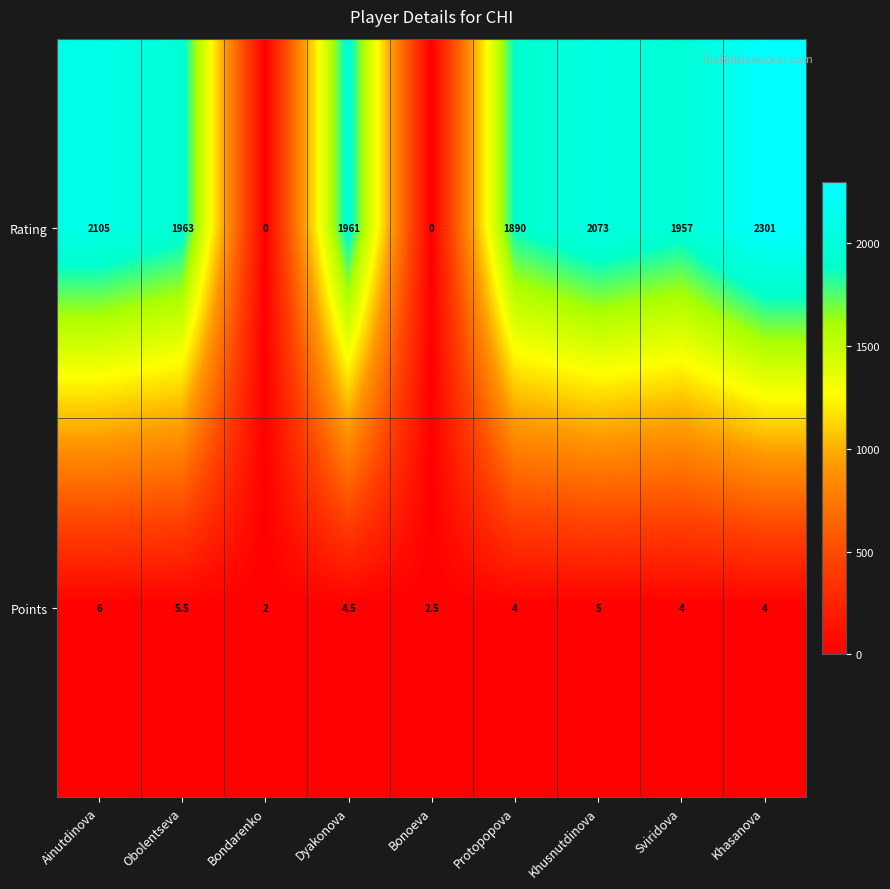

List the series in order of their overall mean, lowest first.

Points, Rating